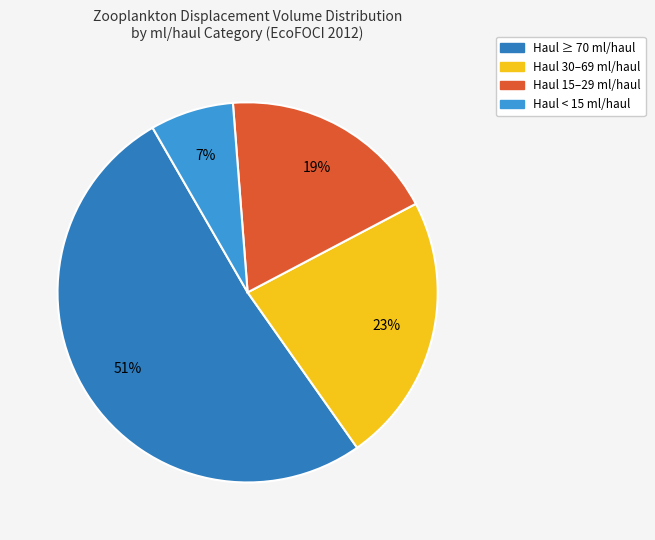

Is it true that Haul ≥ 70 ml/haul is 62% of the pie?

False